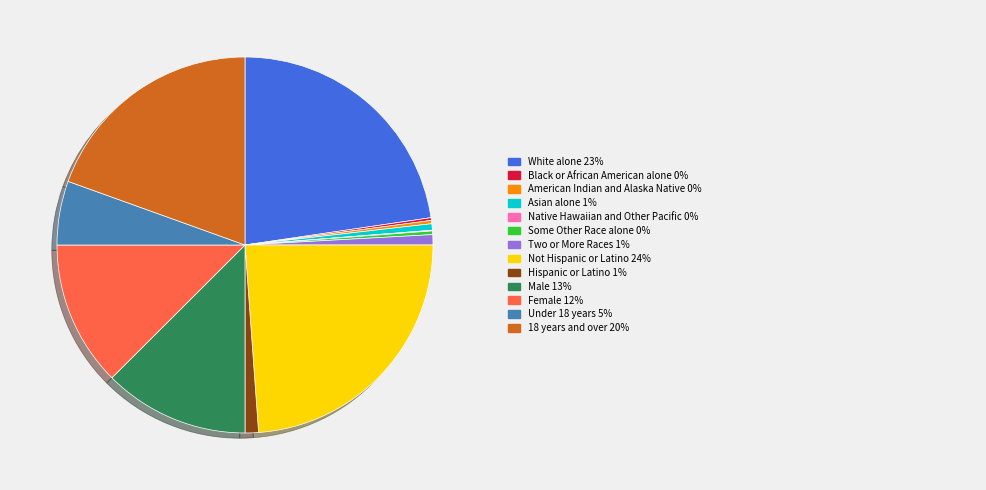

Is there a majority slice in this chart?

No